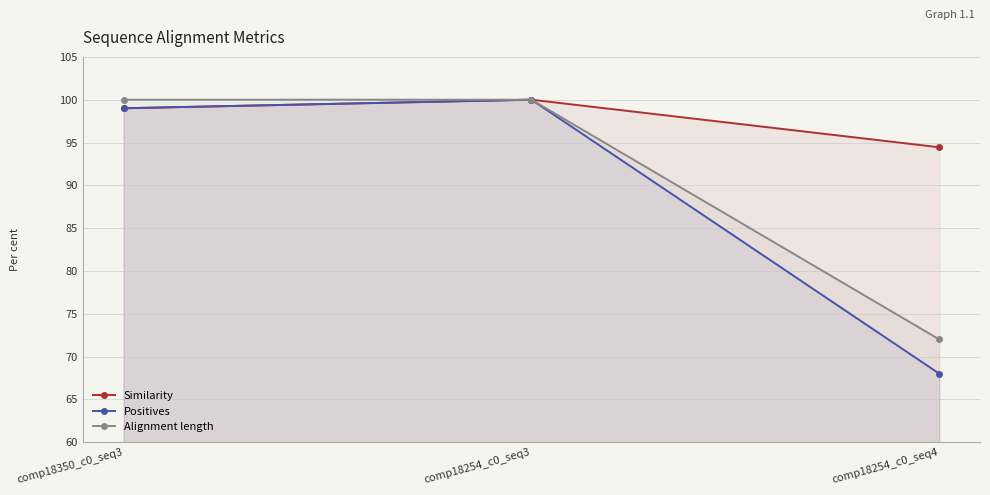

Is the value of Positives at comp18254_c0_seq4 greater than the value of Alignment length at comp18254_c0_seq3?

No